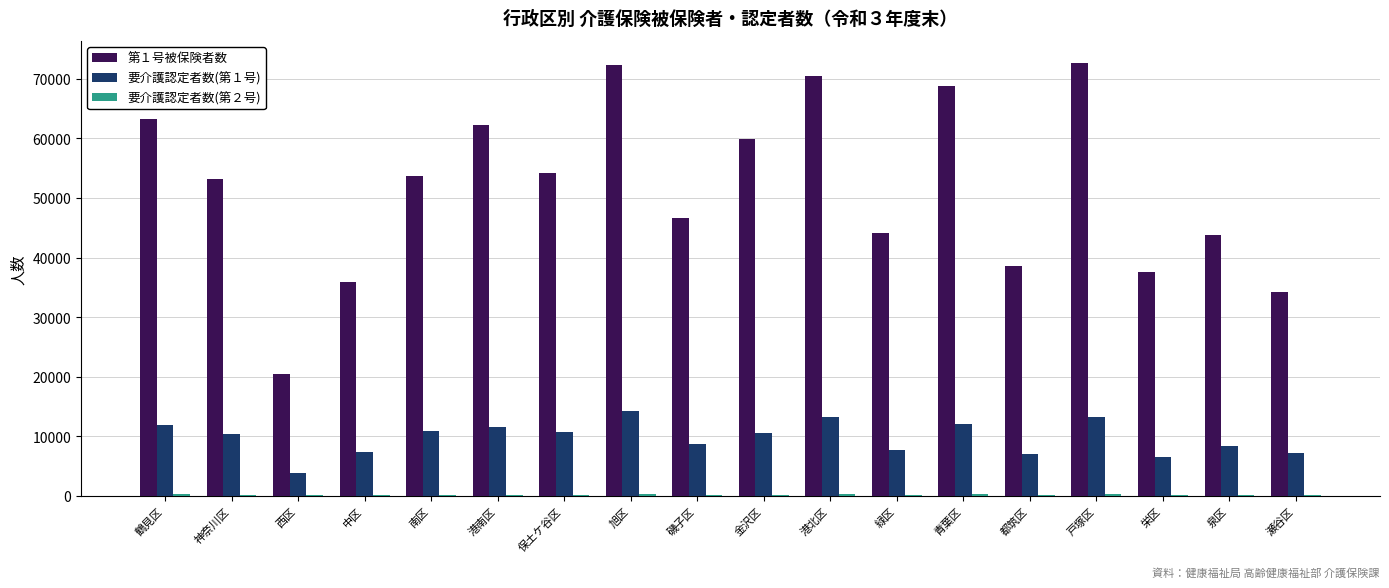

Is the value of 第１号被保険者数 at 港南区 greater than the value of 要介護認定者数(第１号) at 都筑区?

Yes